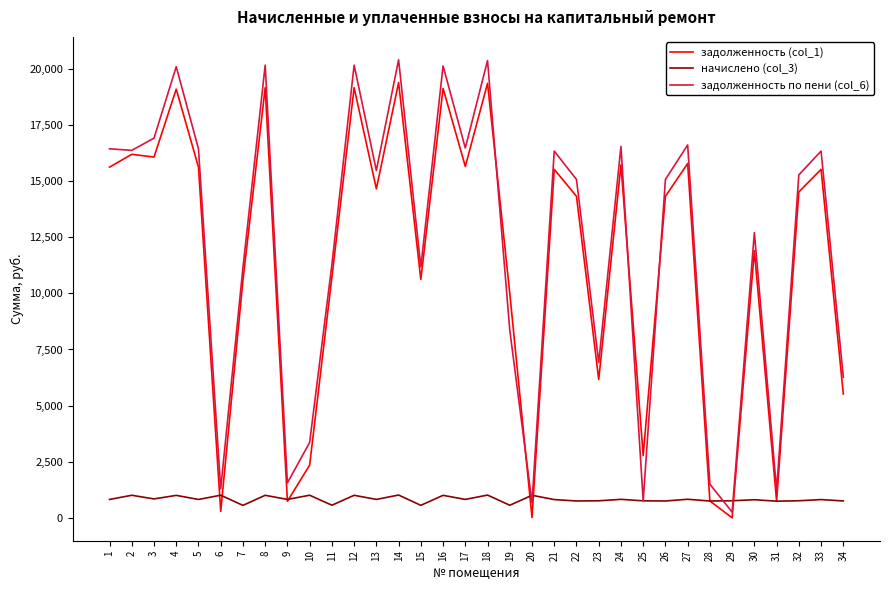

True or false: начислено (col_3) has a value of 813.1 at 33.

True